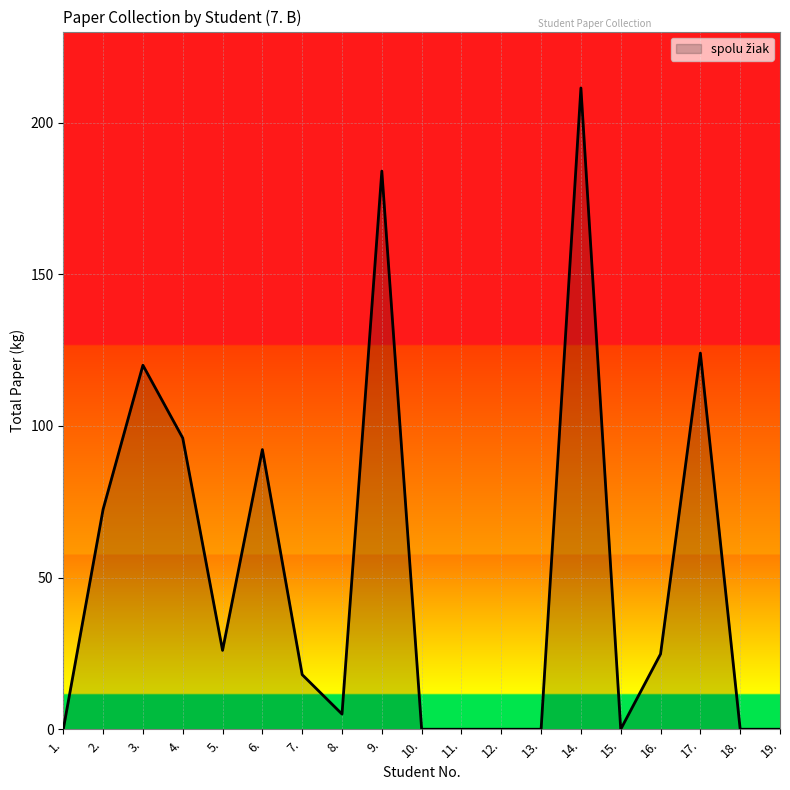

Is it true that the value at 15. is 89.9?

False